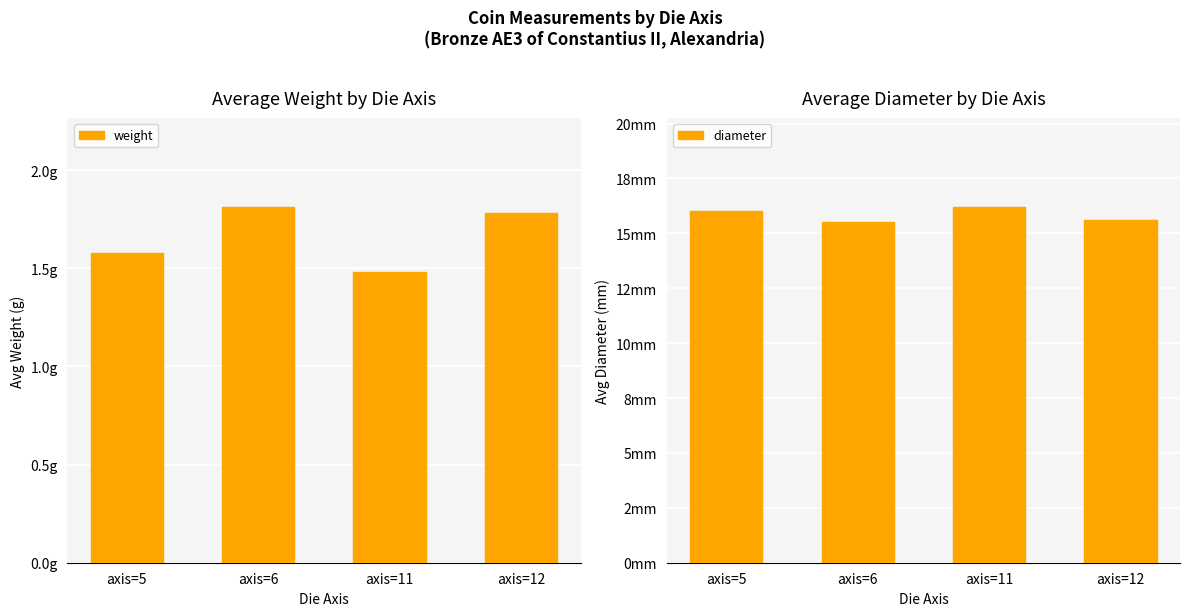

Reading left to right, list all the values displayed in this chart.

weight: 1.6	1.8	1.5	1.8
diameter: 16.0	15.5	16.2	15.6